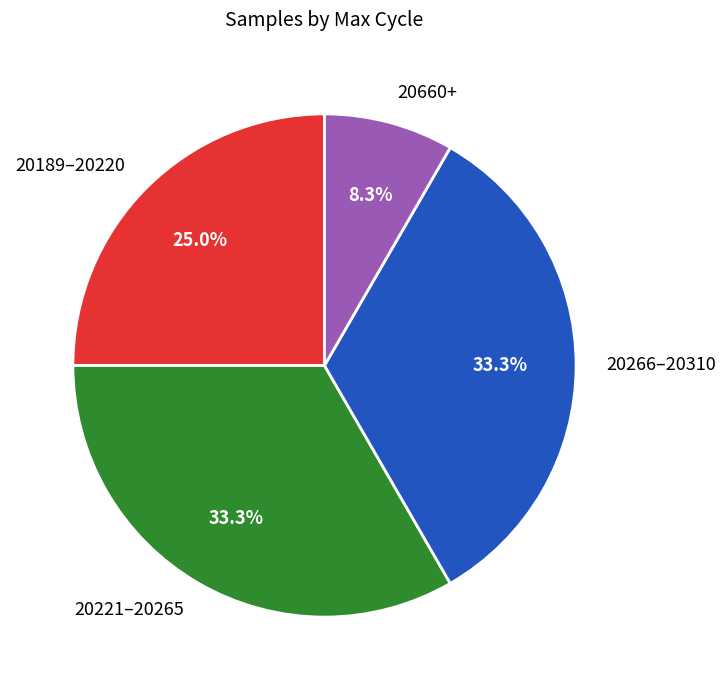

To the nearest percent, what is the average slice percentage?

25%